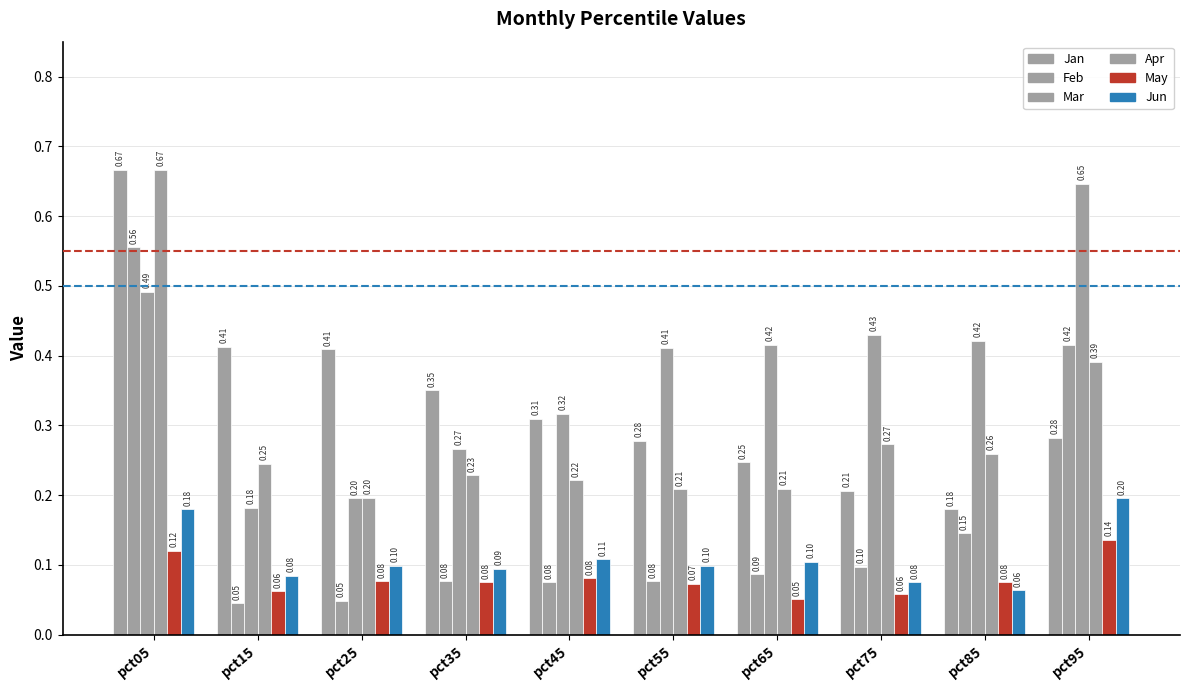

What is the total value across all series at pct25?

1.0